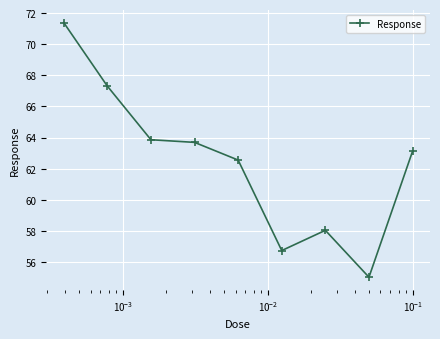

How many lines are shown in the chart?

1